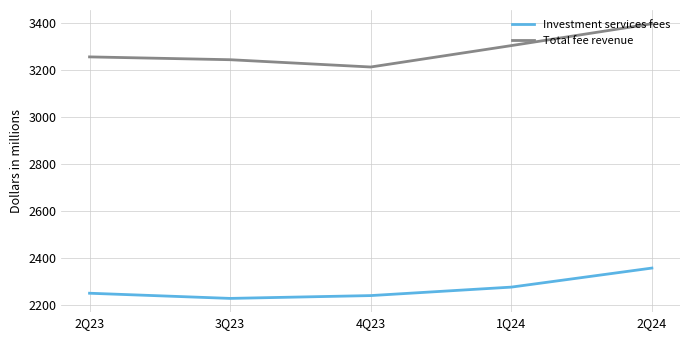

What is the total value across all series at 4Q23?

5456